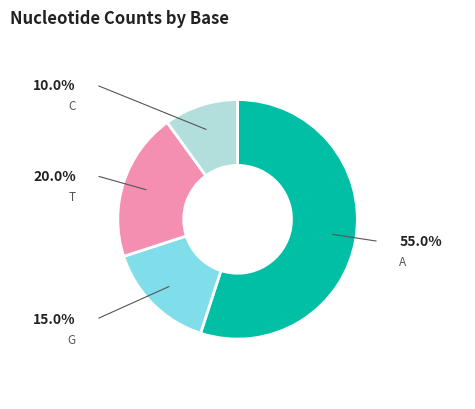

To the nearest percent, what is the average slice percentage?

25%